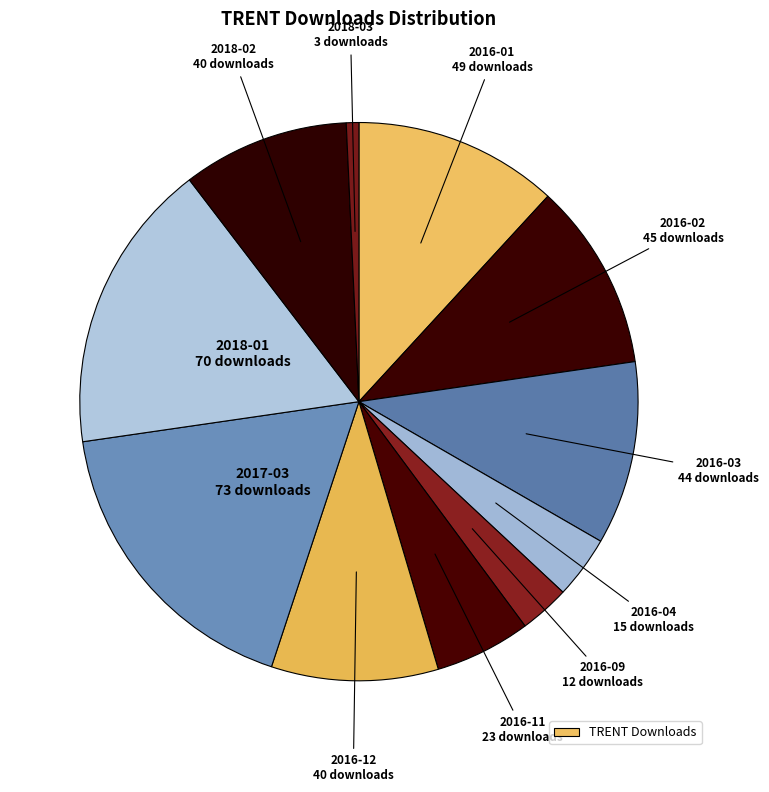

How many segments does this pie chart have?

11